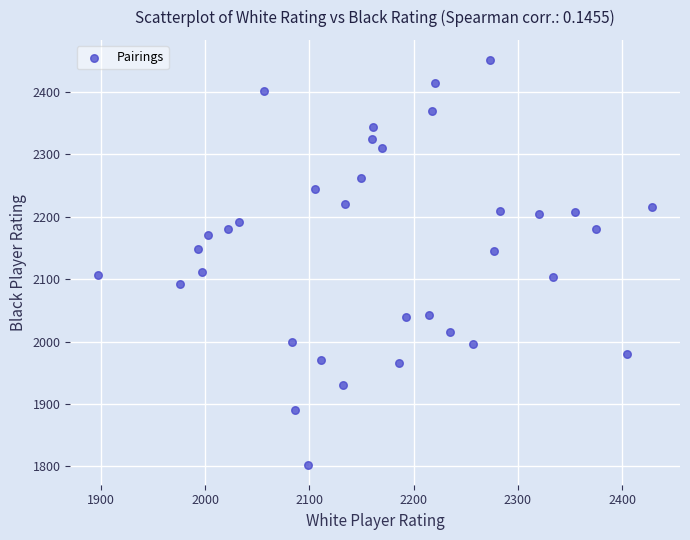

What is the range of Y values (max minus min)?

648